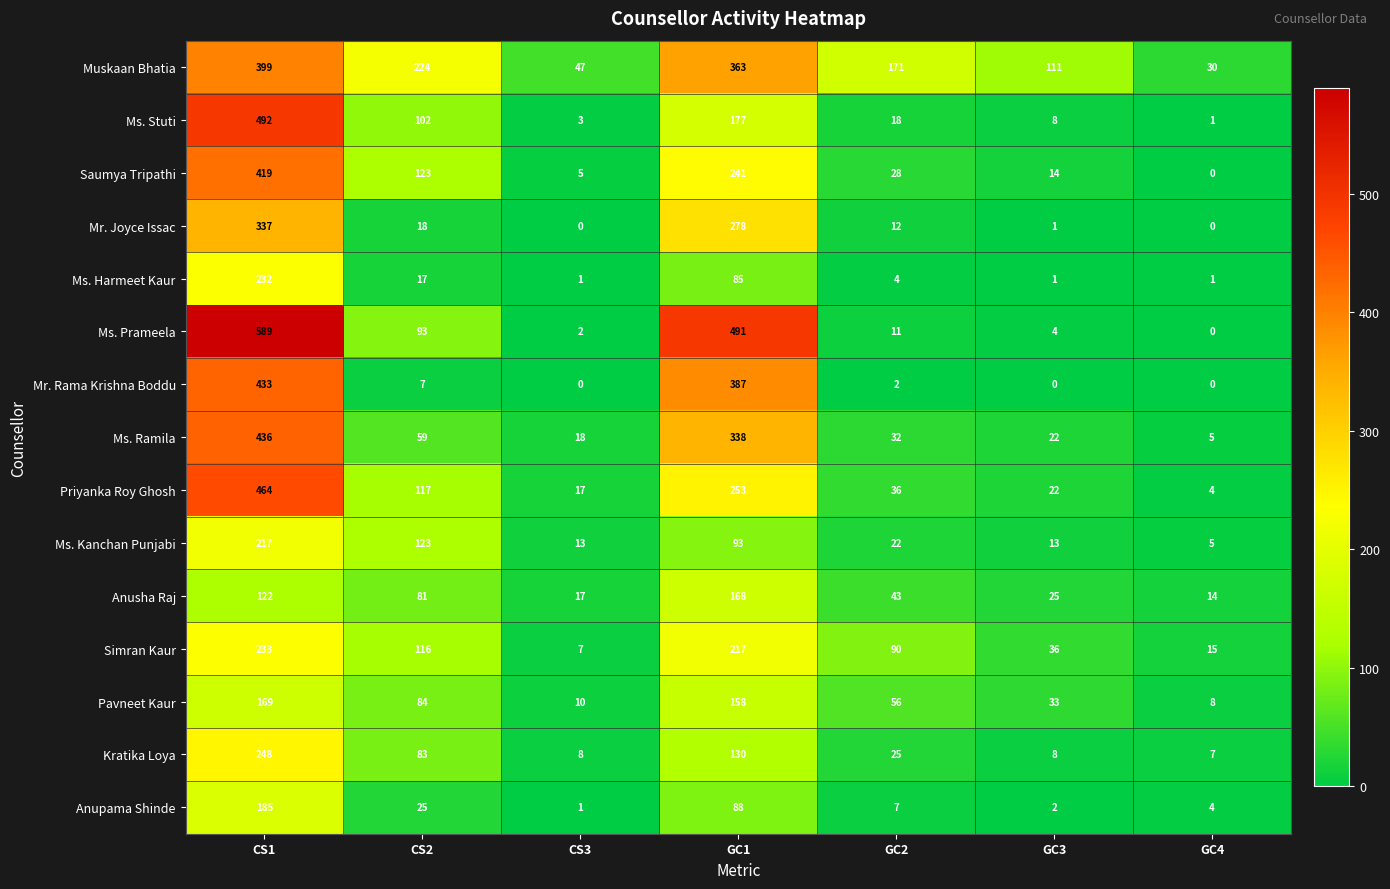

Which series has the widest spread of values?

Ms. Prameela